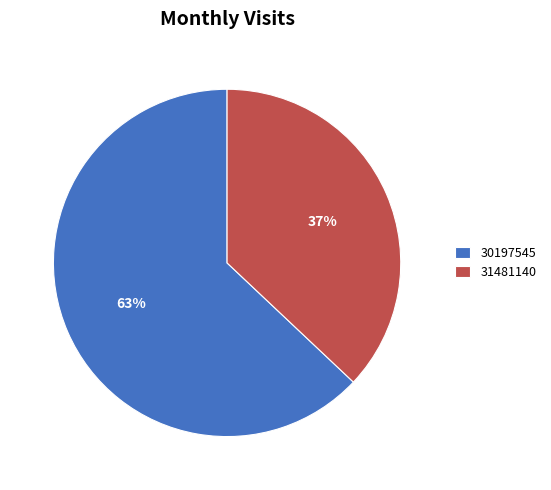

Is there a majority slice in this chart?

Yes